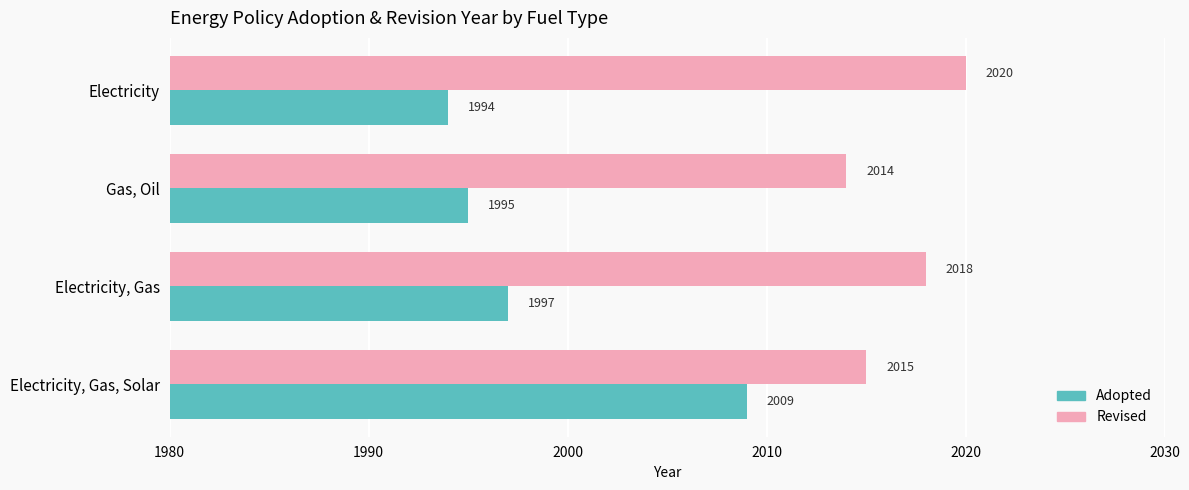

At how many categories does at least one series exceed 1997?

4